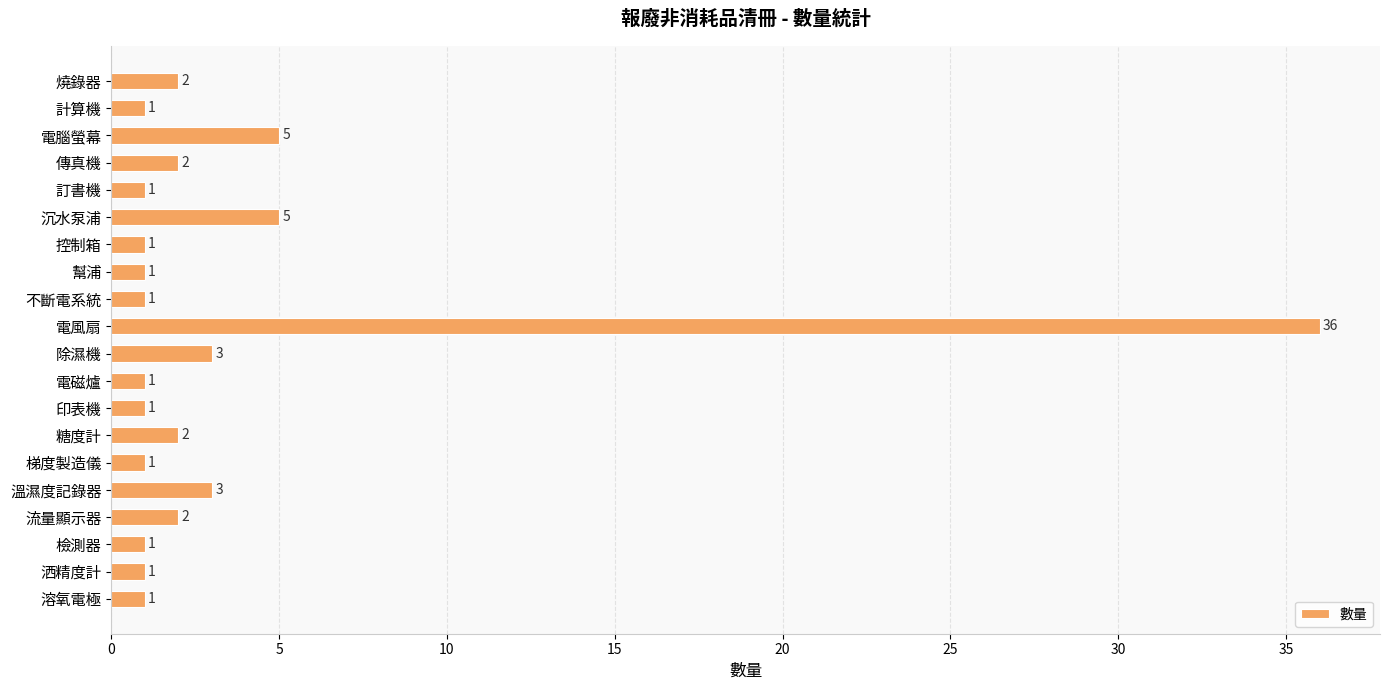

What is the approximate value at 除濕機, to the nearest 5?

5